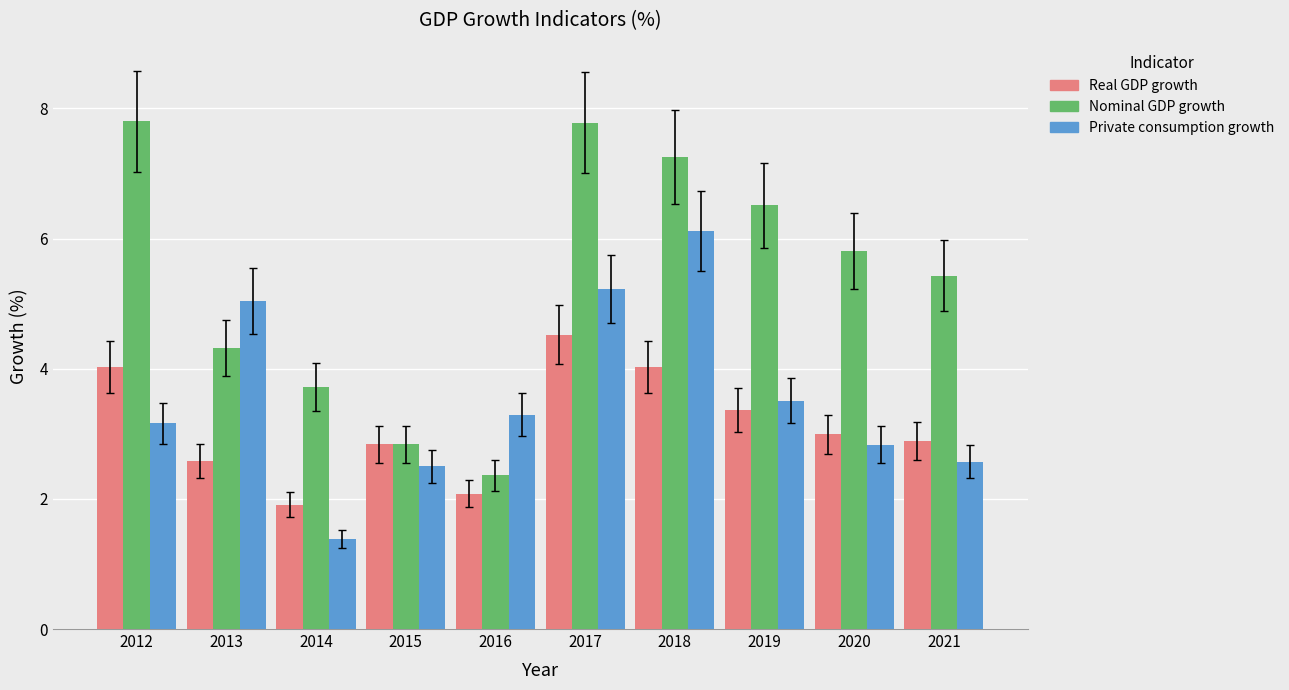

Rank the series by their average value, from lowest to highest.

Real GDP growth, Private consumption growth, Nominal GDP growth